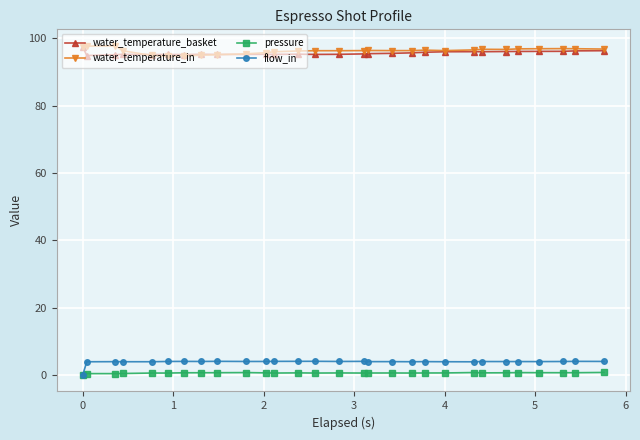

At how many categories does at least one series exceed 23?

29